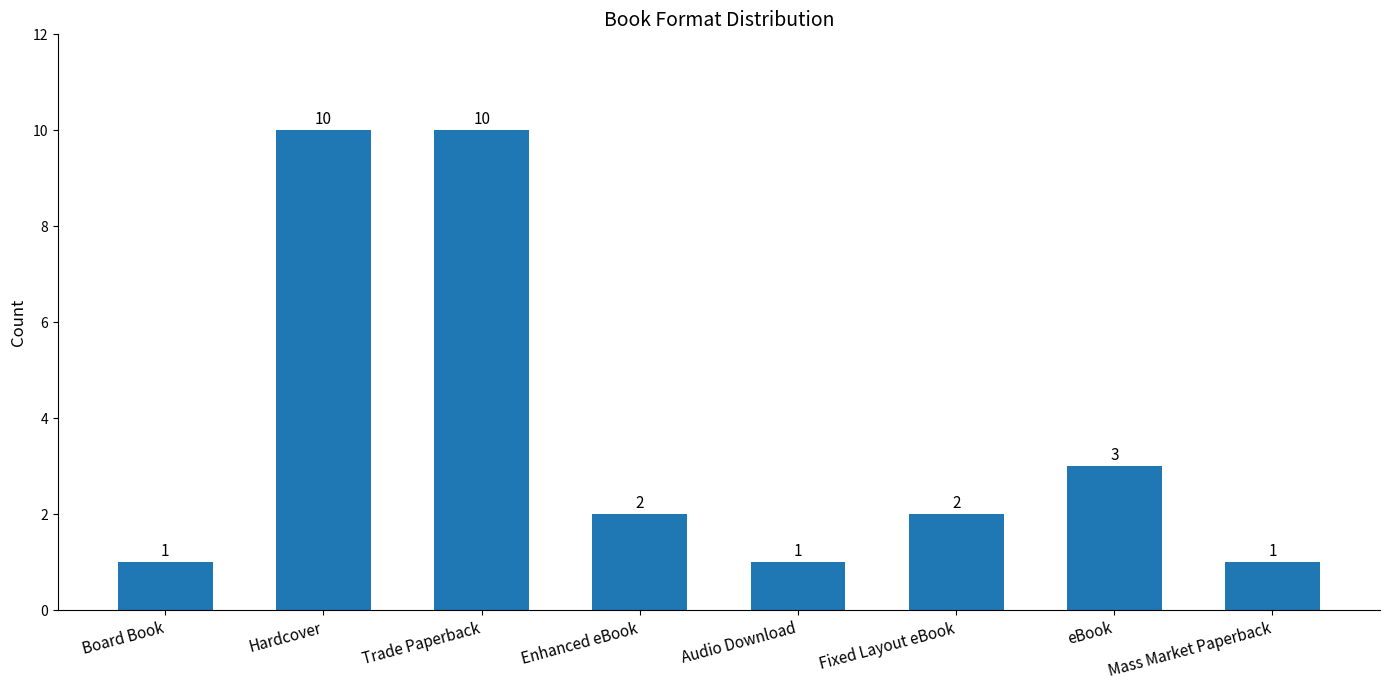

What is the ratio of the value at Audio Download to the value at Fixed Layout eBook?

0.5